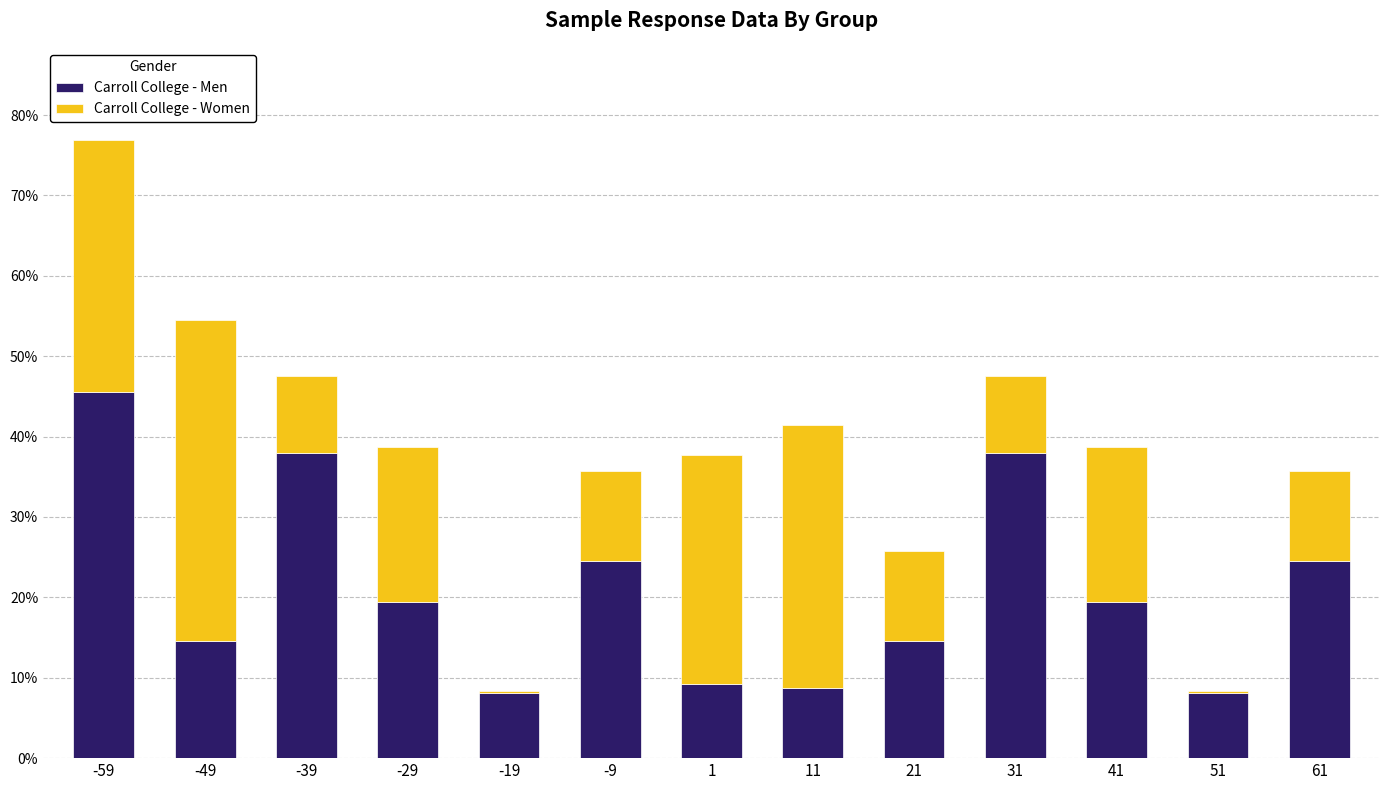

The Carroll College - Men series shows 8.8 at 11. True or false?

True